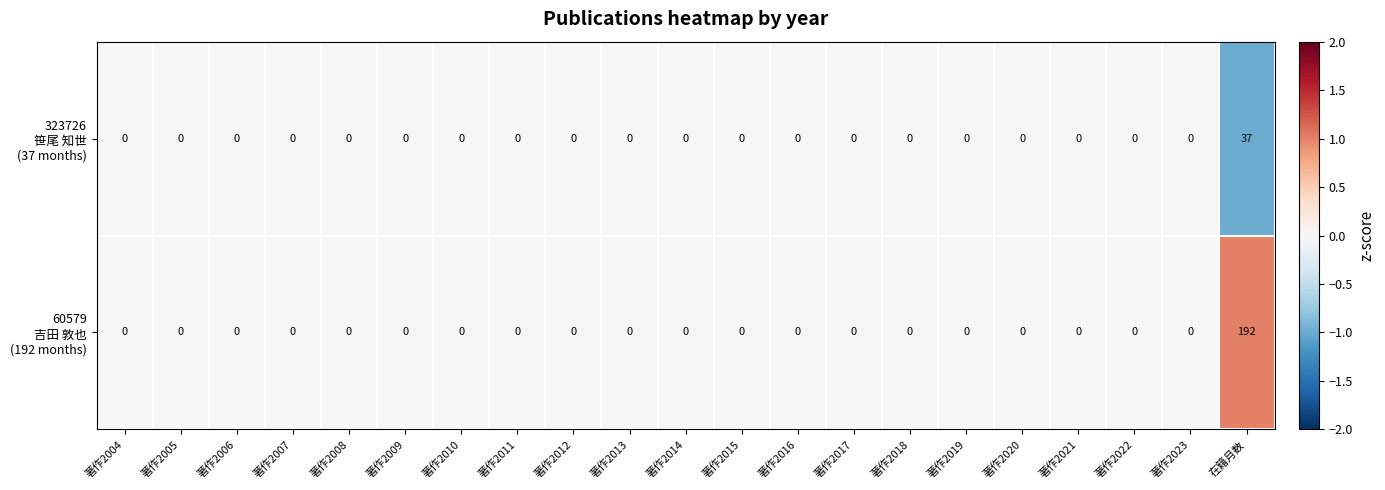

At which category is the sum across all series the highest?

在籍月数